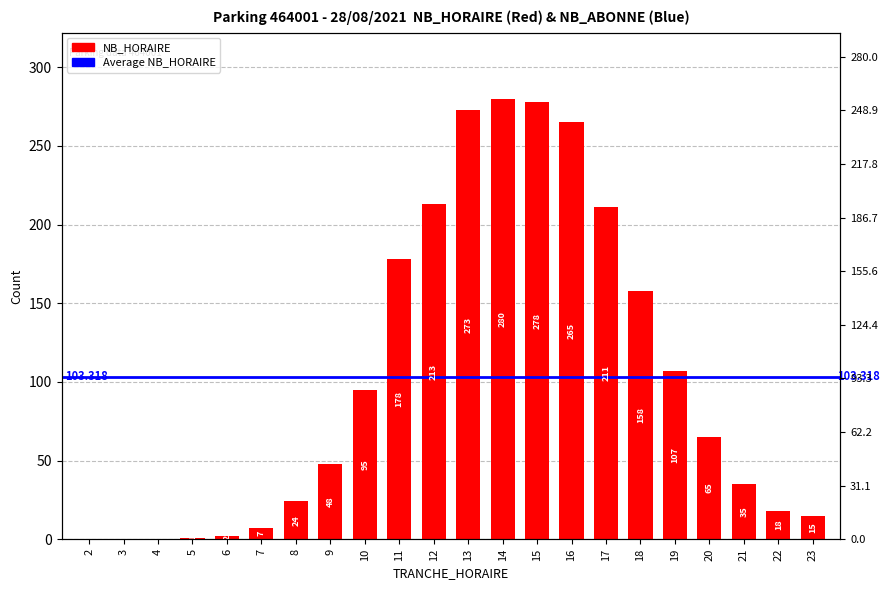

Reading left to right, list all the values displayed in this chart.

2=0	3=0	4=0	5=1	6=2	7=7	8=24	9=48	10=95	11=178	12=213	13=273	14=280	15=278	16=265	17=211	18=158	19=107	20=65	21=35	22=18	23=15